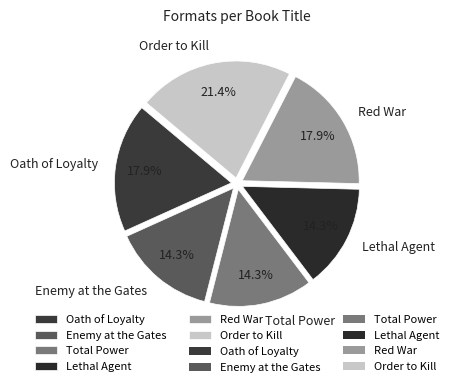

Which has a higher value, Lethal Agent or Order to Kill?

Order to Kill